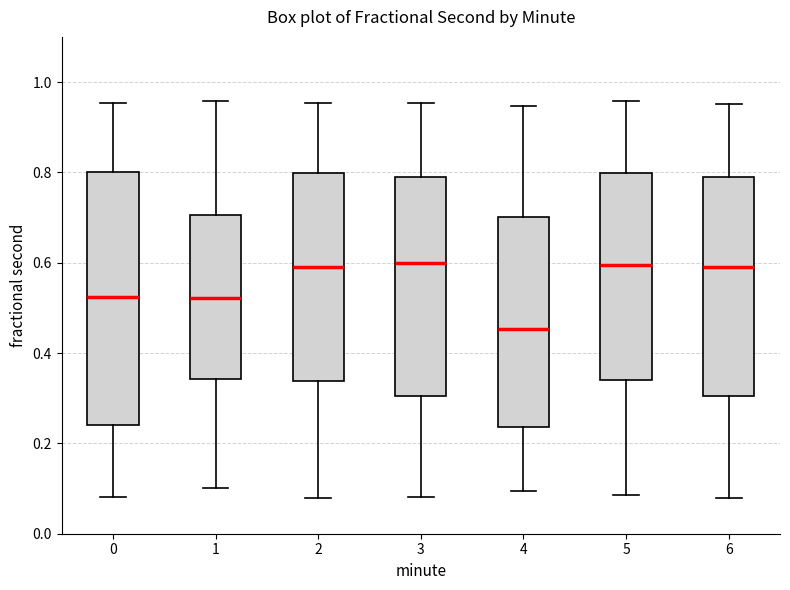

Reading left to right, transcribe this box plot: for each box, give where its median line is, the range the box spans, and where its two whiskers end, as read against the y-axis. The values are not printed on the chart, so give them approximately, as read against the axis.

0: median 0.52, box 0.24 to 0.80, whiskers 0.08 to 0.96
1: median 0.52, box 0.34 to 0.70, whiskers 0.10 to 0.96
2: median 0.60, box 0.34 to 0.80, whiskers 0.08 to 0.96
3: median 0.60, box 0.30 to 0.80, whiskers 0.08 to 0.96
4: median 0.46, box 0.24 to 0.70, whiskers 0.10 to 0.94
5: median 0.60, box 0.34 to 0.80, whiskers 0.08 to 0.96
6: median 0.58, box 0.30 to 0.80, whiskers 0.08 to 0.96